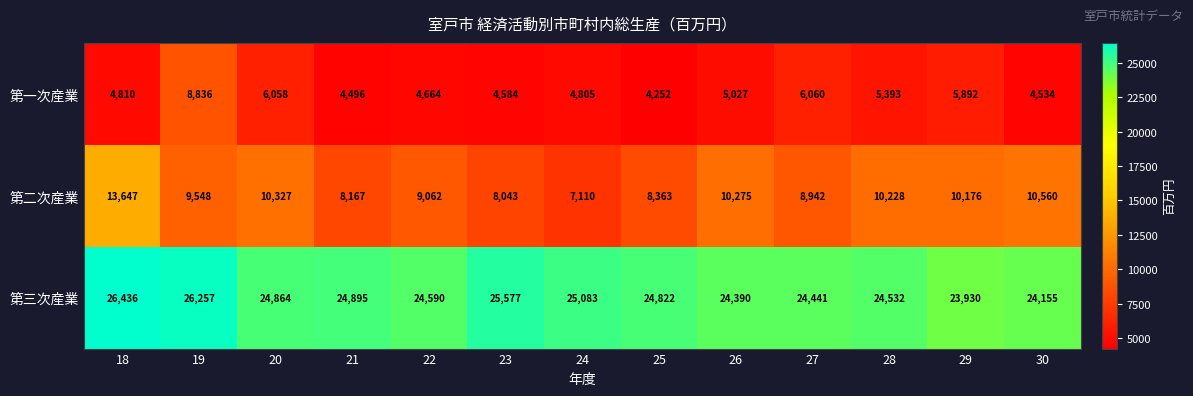

Between 18 and 27, which series saw the biggest shift?

第二次産業